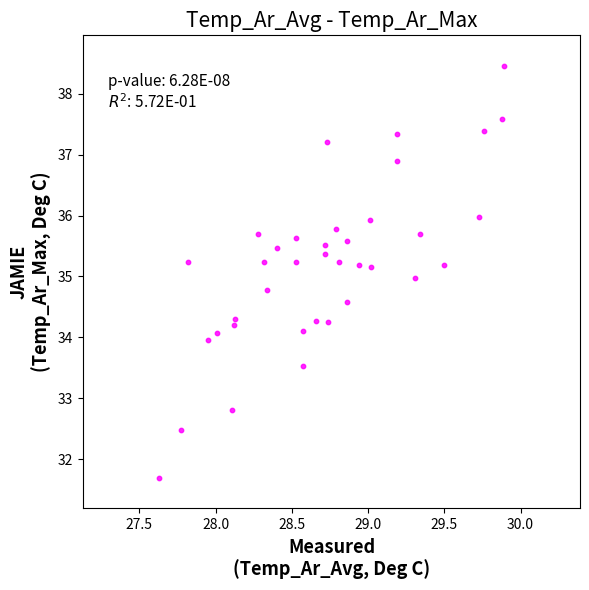

What is the range of Y values (max minus min)?

6.8